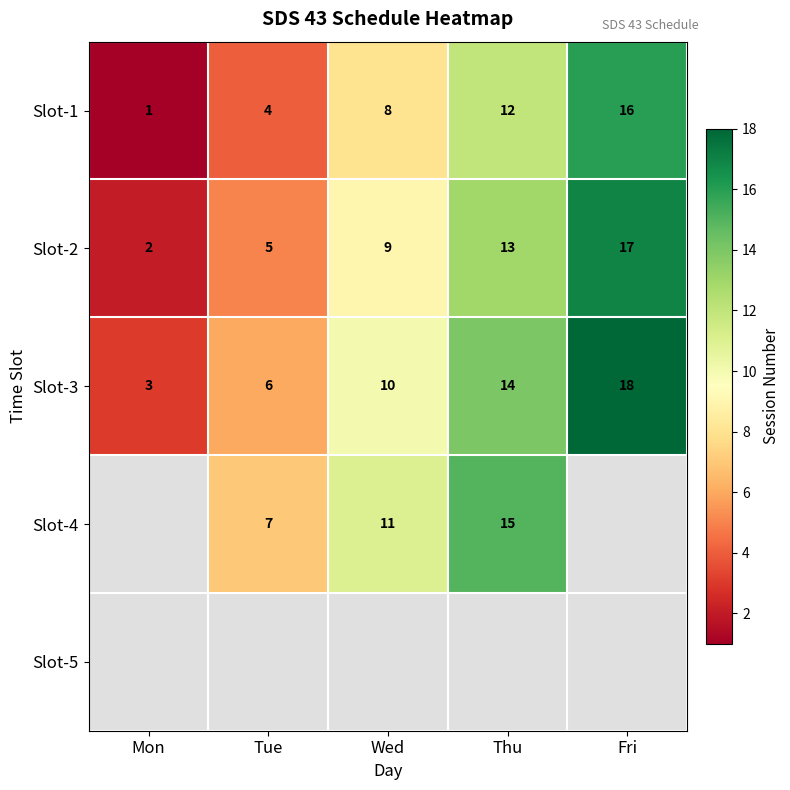

Rank the categories by Slot-2 value from highest to lowest.

Fri, Thu, Wed, Tue, Mon